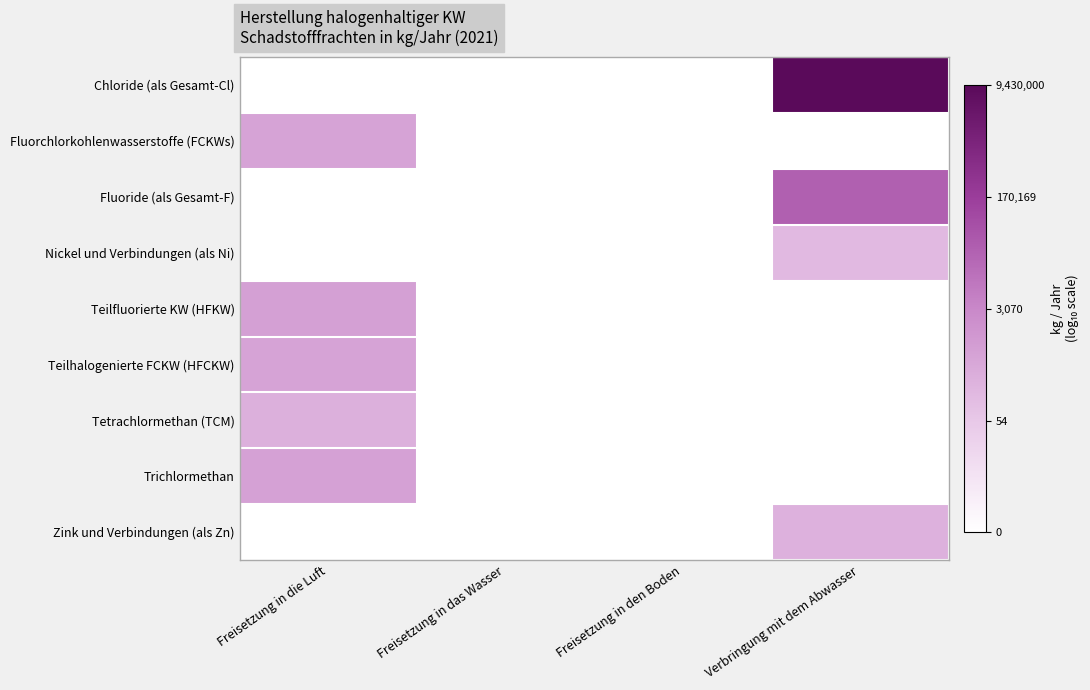

Between Freisetzung in die Luft and Verbringung mit dem Abwasser, which series saw the biggest shift?

Chloride (als Gesamt-Cl)